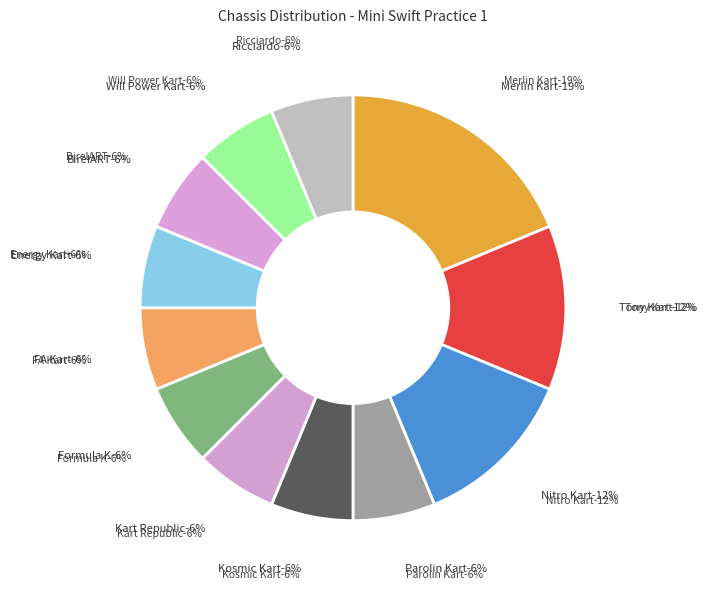

Is Will Power Kart the majority of the pie?

No